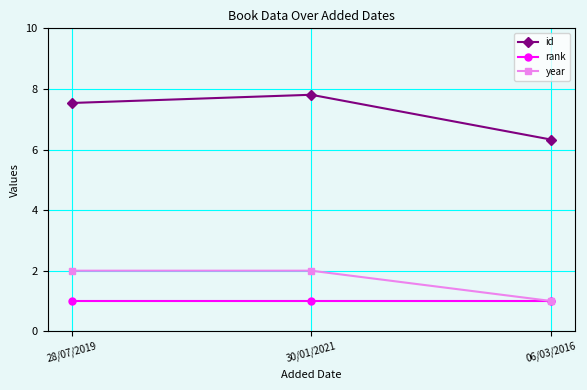

What is the average value of the rank series?

1.0